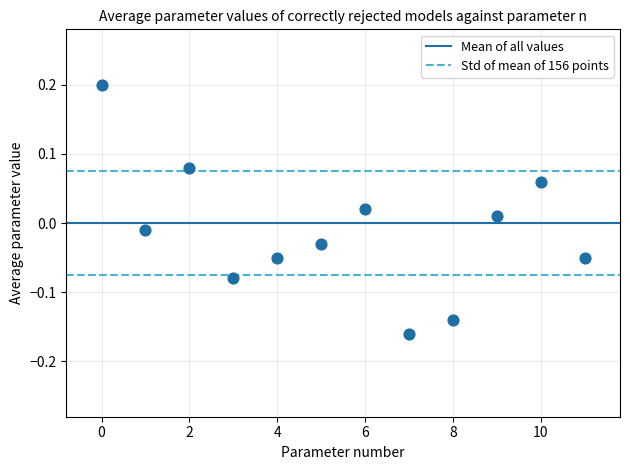

What is the range of Y values (max minus min)?

0.4